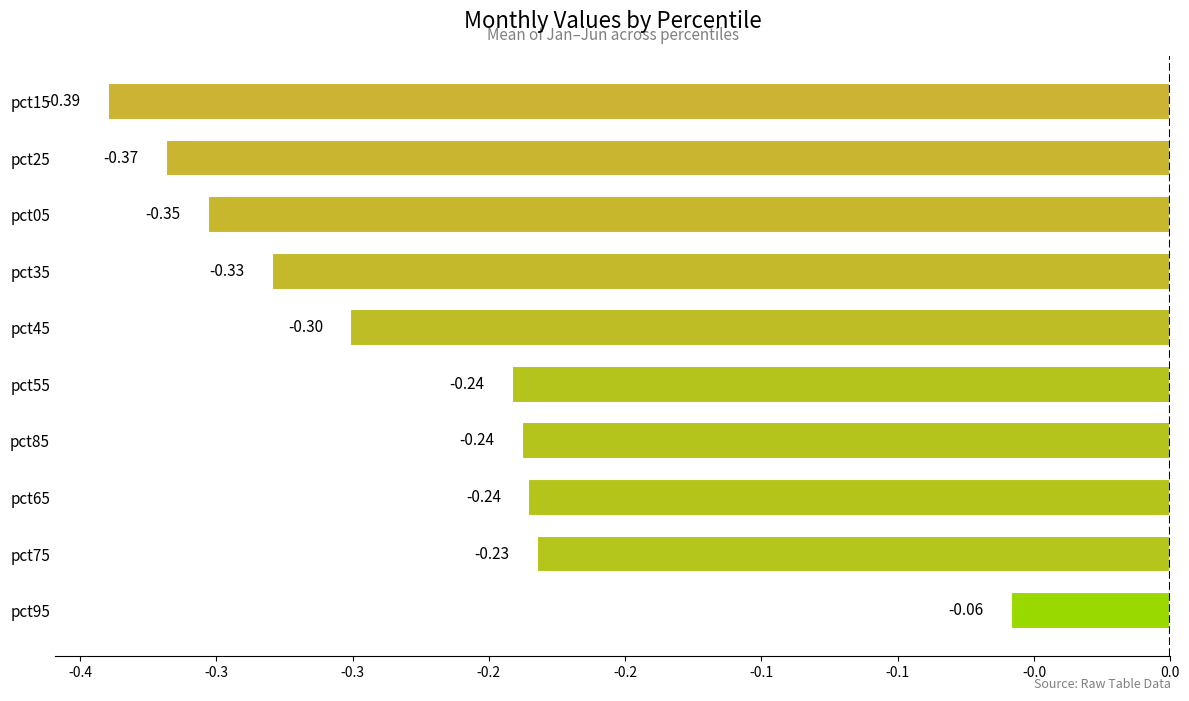

What is the maximum value shown in the chart?

-0.1